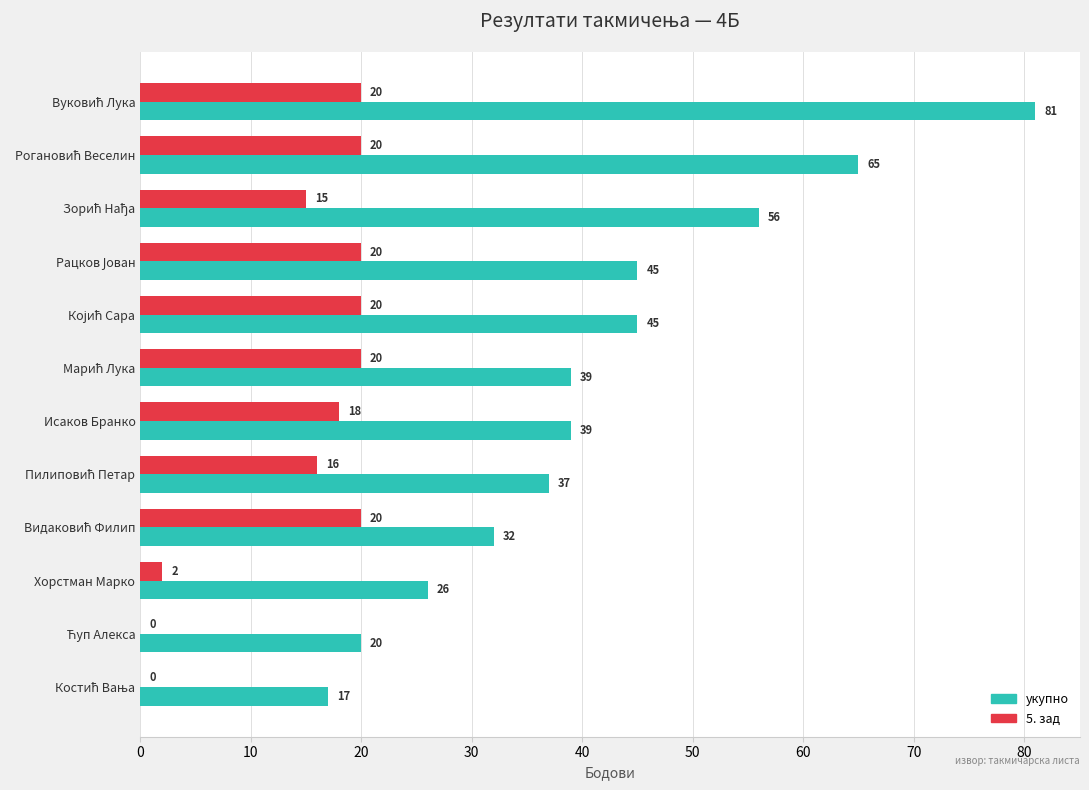

True or false: 5. зад has a value of 2 at Хорстман Марко.

True